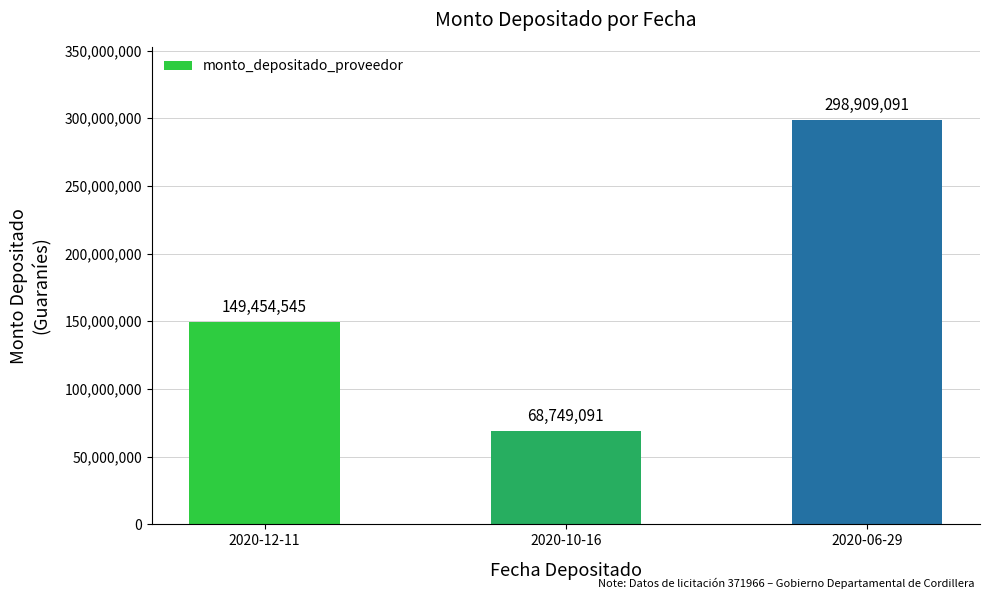

Does the chart contain stacked bars?

No